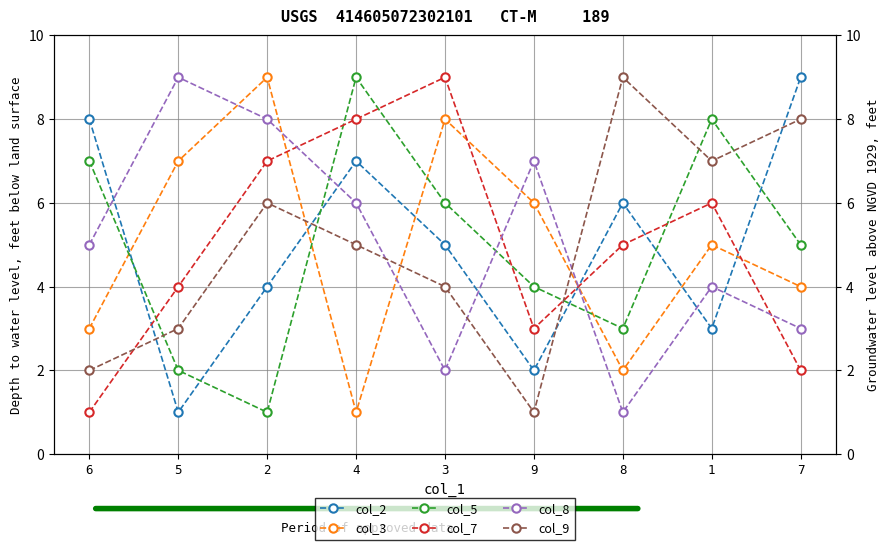

How many interior local peaks does the col_2 series have?

2